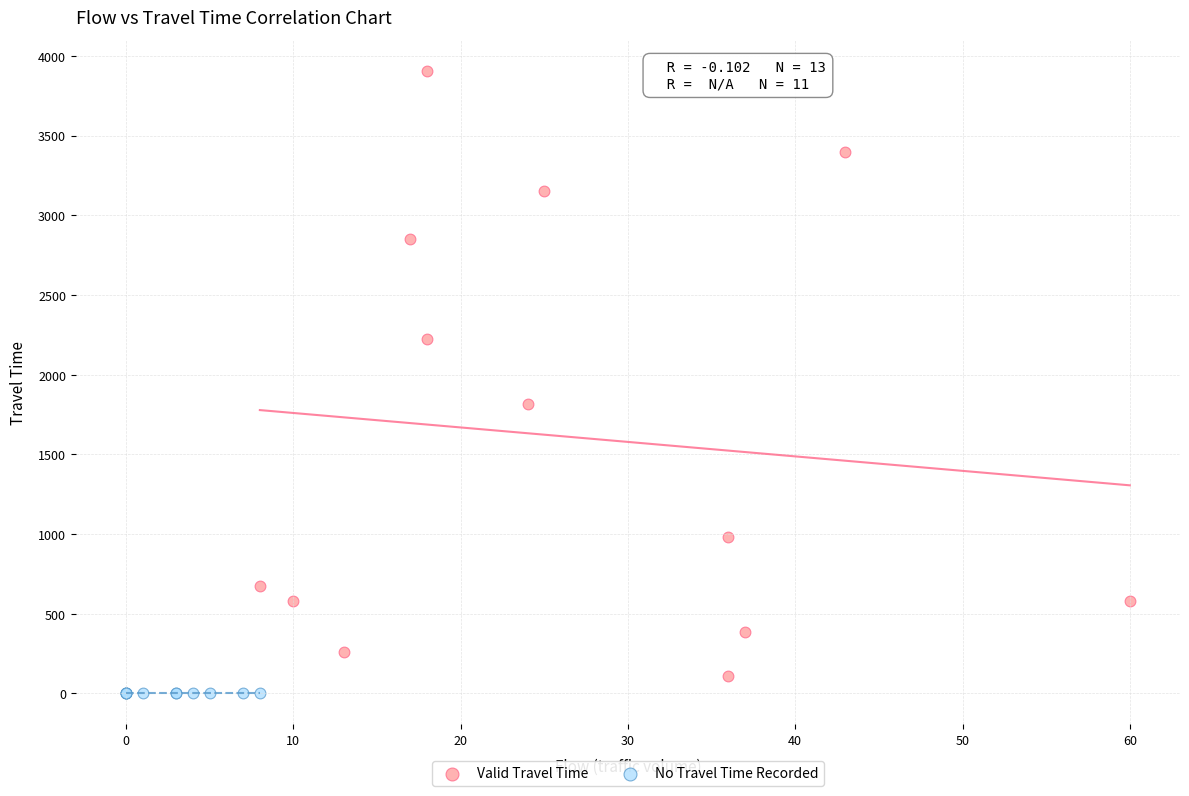

Which series contains the highest Y value?

Valid Travel Time